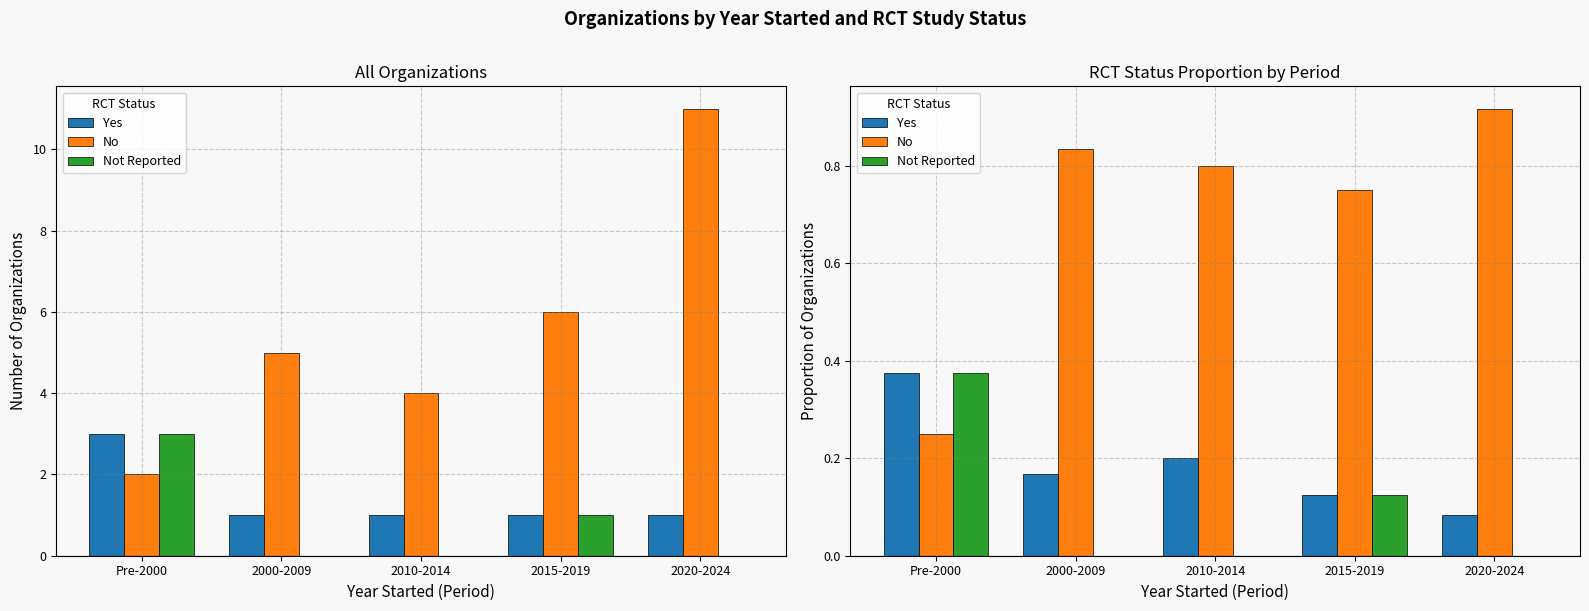

The value of Not Reported at 2010-2014 is 0.0. True or false?

True